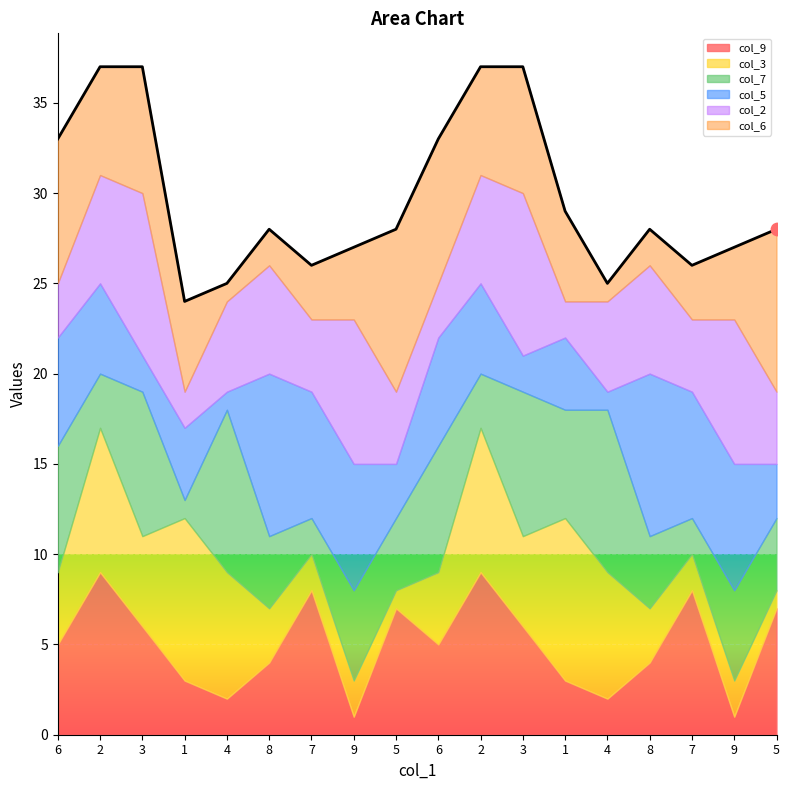

At how many categories does at least one series exceed 5?

18